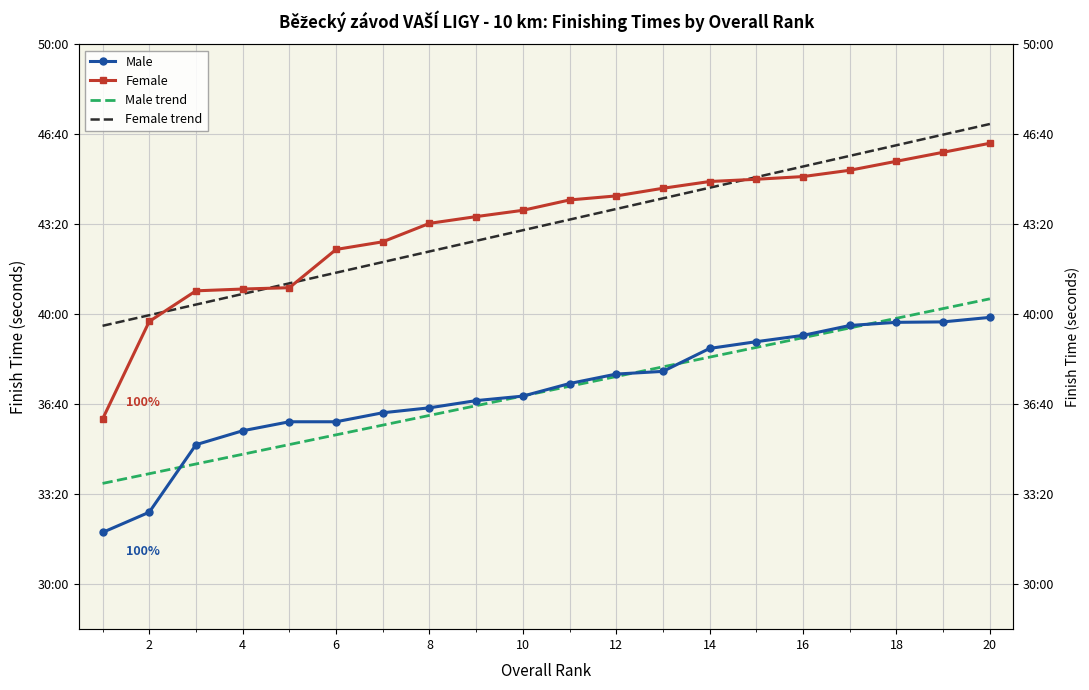

Which series has the largest range (max minus min)?

Female